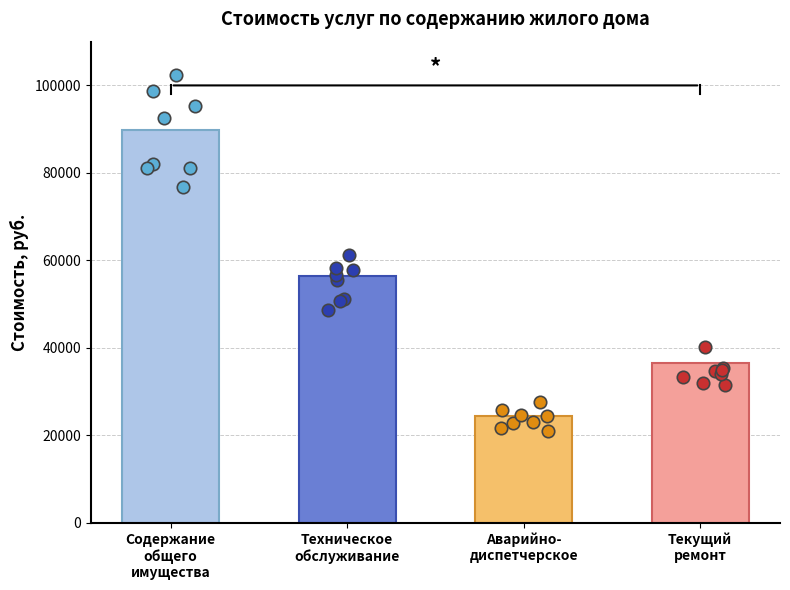

What is the ratio of the value at Техническое
обслуживание to the value at Аварийно-
диспетчерское?

2.3